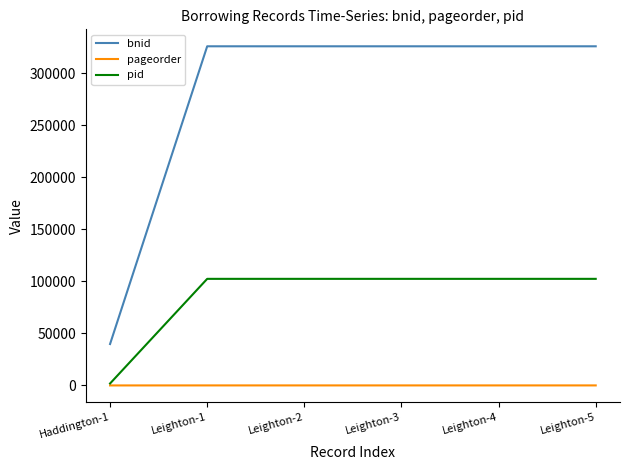

The value of pid at Leighton-2 is 146425. True or false?

False